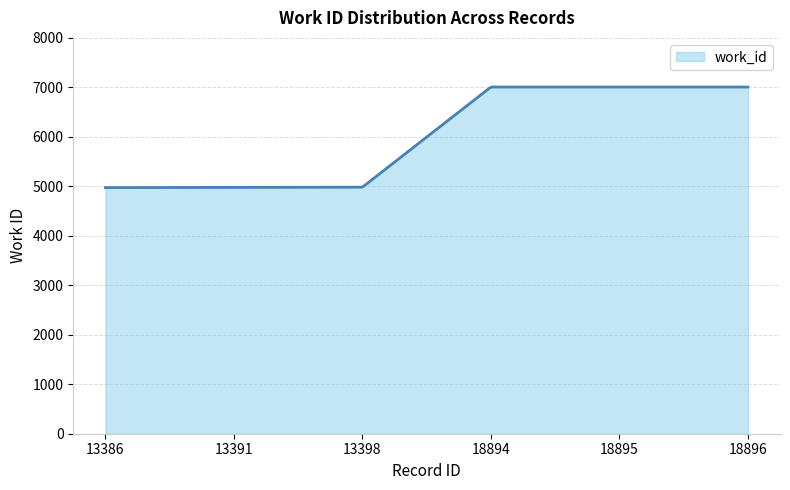

What is the minimum value shown in the chart?

4974.0